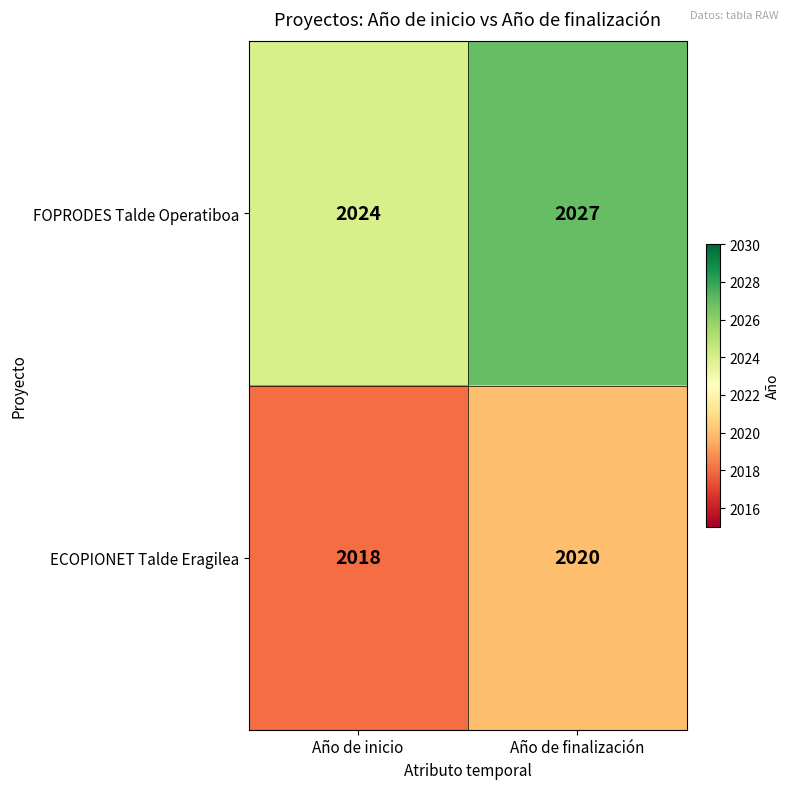

The ECOPIONET Talde Eragilea series shows 851 at Año de inicio. True or false?

False